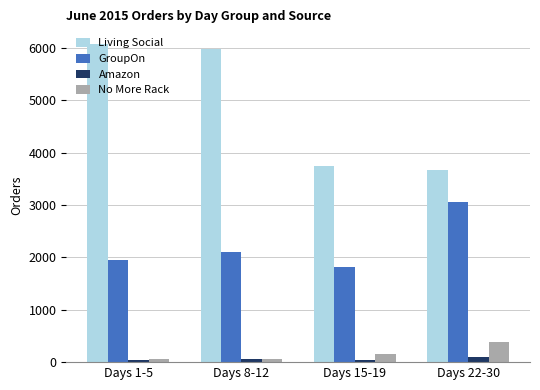

Which series has the widest spread of values?

Living Social